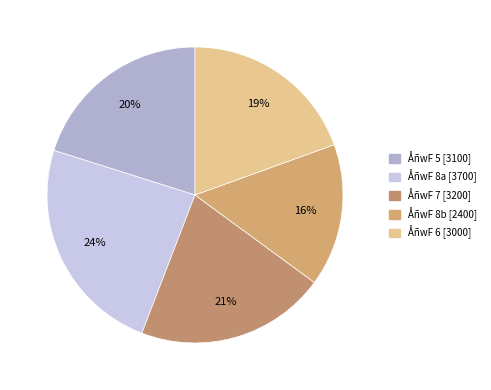

Which slice is the smallest?

ÅñwF 8b [2400]